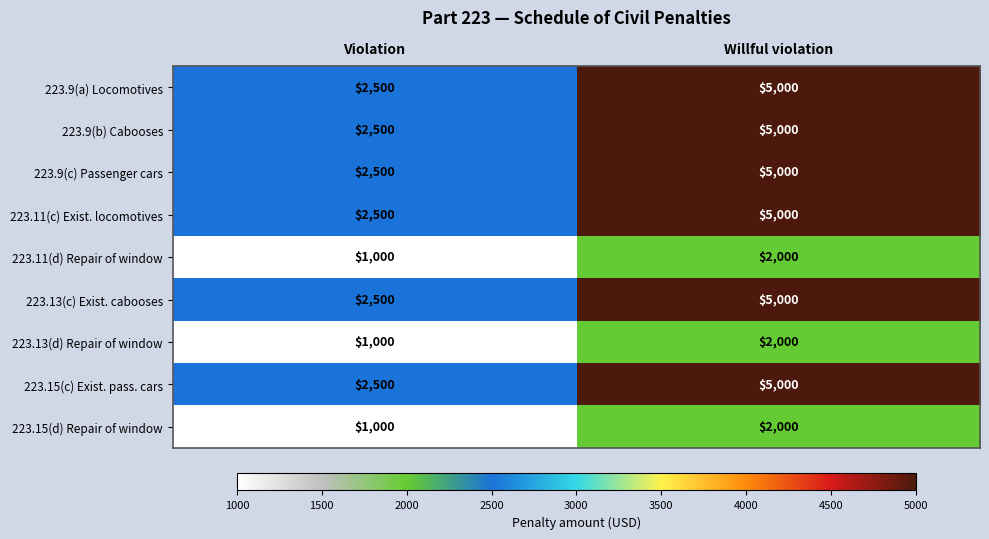

Which category has the highest value in the 223.9(b) Cabooses series?

Willful violation